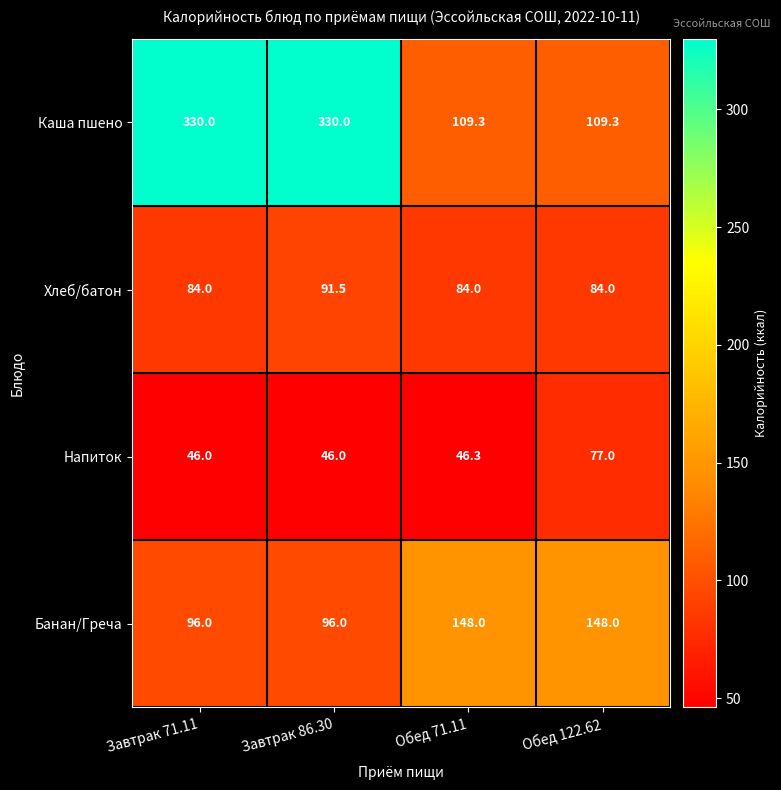

At which category is the sum across all series the highest?

Завтрак 86.30